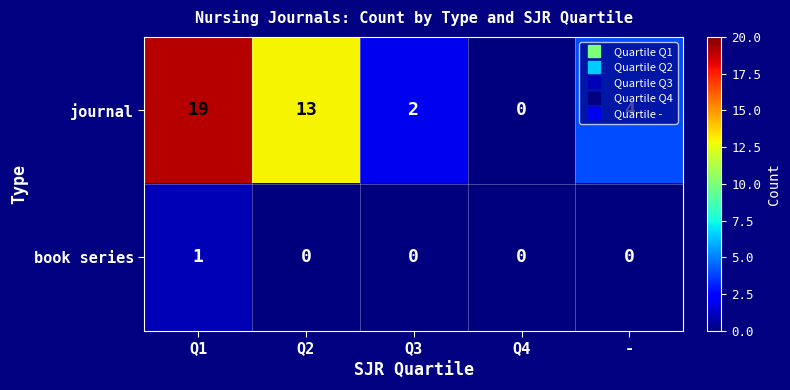

Count the number of categories in the chart.

5